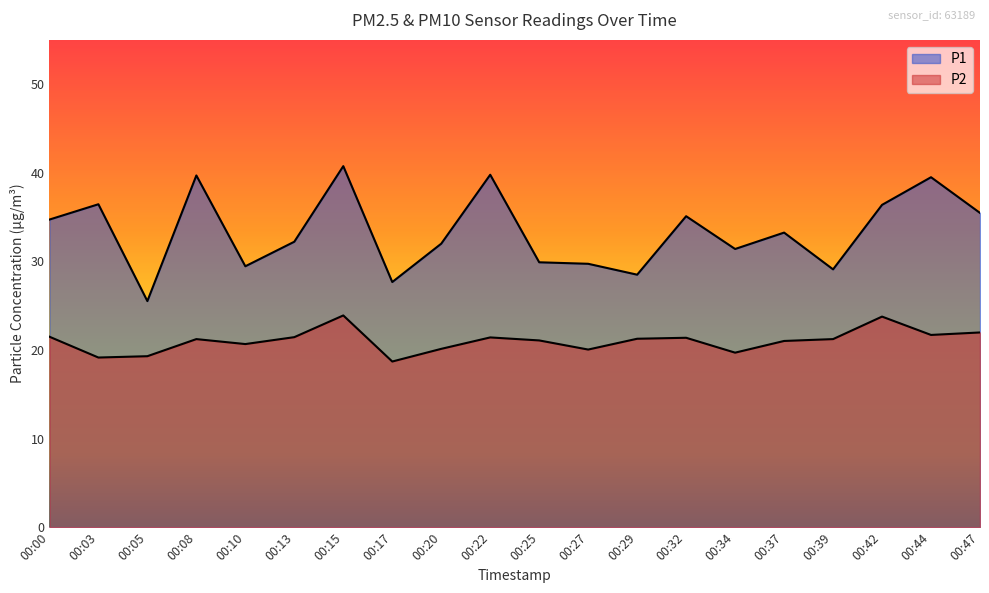

Reading left to right, what are all the values shown in this chart?

P1: 00:00=34.7	00:03=36.5	00:05=25.5	00:08=39.7	00:10=29.4	00:13=32.2	00:15=40.8	00:17=27.7	00:20=32.0	00:22=39.8	00:25=29.9	00:27=29.7	00:29=28.5	00:32=35.1	00:34=31.4	00:37=33.2	00:39=29.1	00:42=36.4	00:44=39.5	00:47=35.5
P2: 00:00=21.5	00:03=19.1	00:05=19.3	00:08=21.2	00:10=20.7	00:13=21.4	00:15=23.9	00:17=18.7	00:20=20.1	00:22=21.4	00:25=21.1	00:27=20.1	00:29=21.3	00:32=21.4	00:34=19.7	00:37=21.0	00:39=21.2	00:42=23.8	00:44=21.7	00:47=22.0